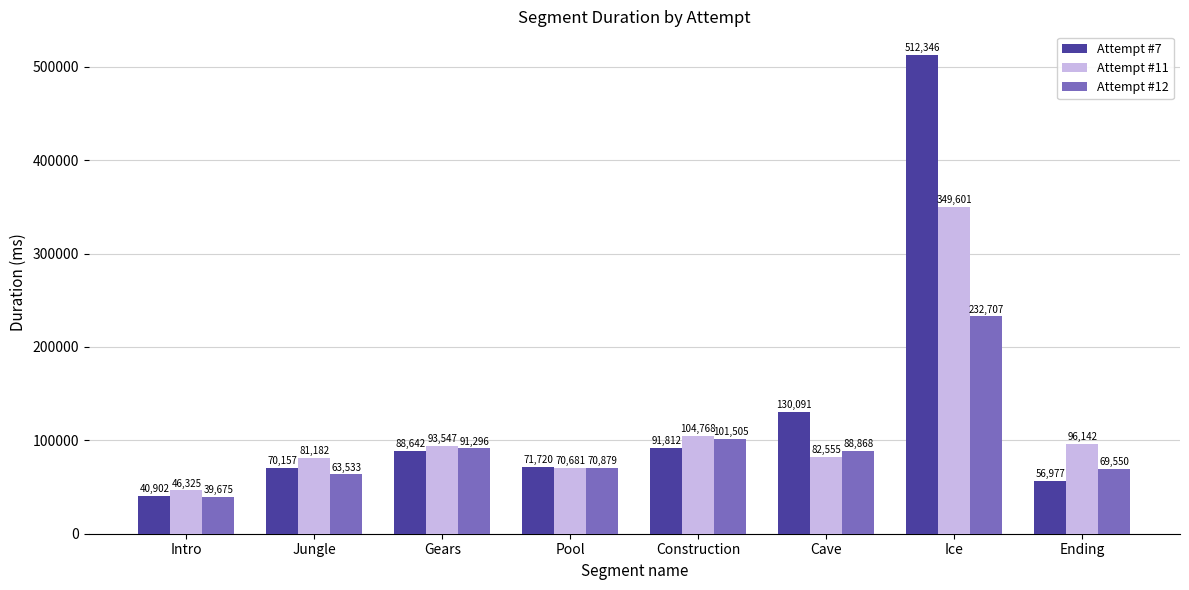

What is the value of the Attempt #12 bar at the 4th from the left?

70879